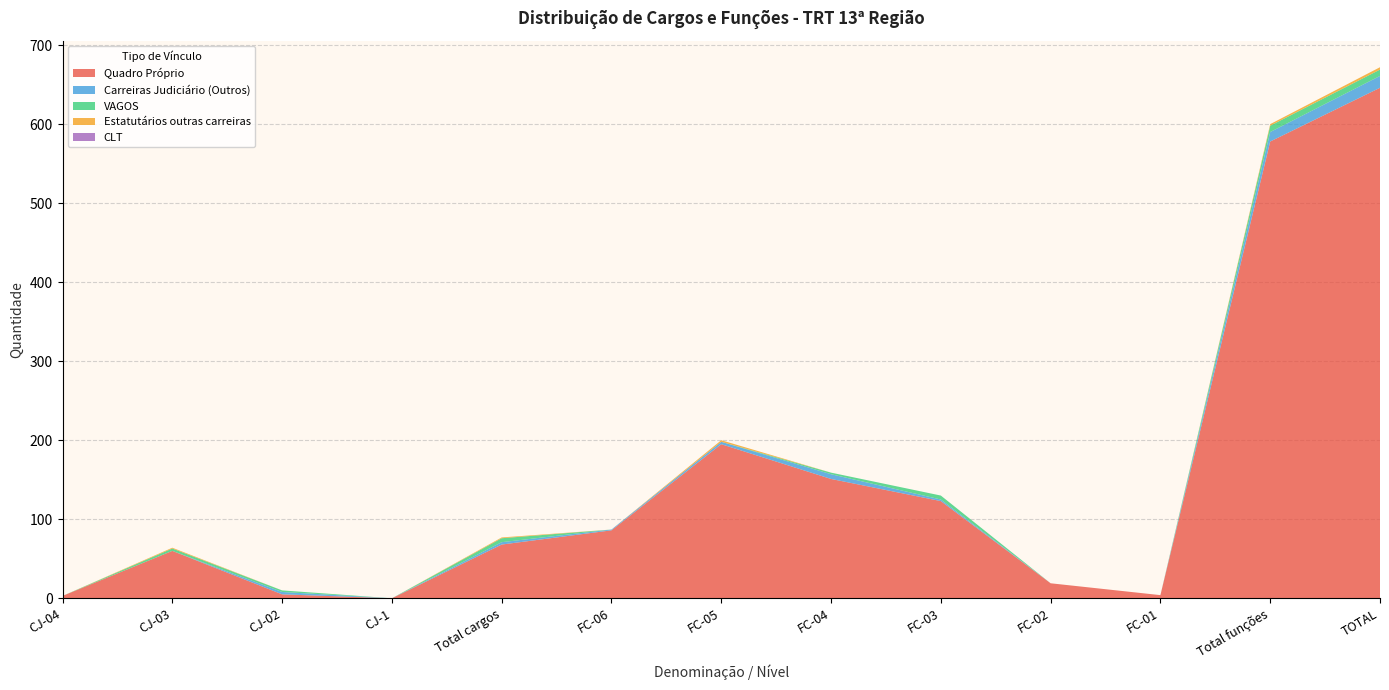

Reading left to right, extract all data points from this chart.

Quadro Próprio: 3	60	5	0	68	86	195	151	123	19	4	578	646
Carreiras Judiciário (Outros): 0	0	3	0	3	1	3	6	2	0	0	12	15
VAGOS: 0	3	2	0	5	0	0	2	5	0	0	8	8
Estatutários outras carreiras: 0	1	0	0	1	0	2	0	0	0	0	2	3
CLT: 0	0	0	0	0	0	0	0	0	0	0	0	0